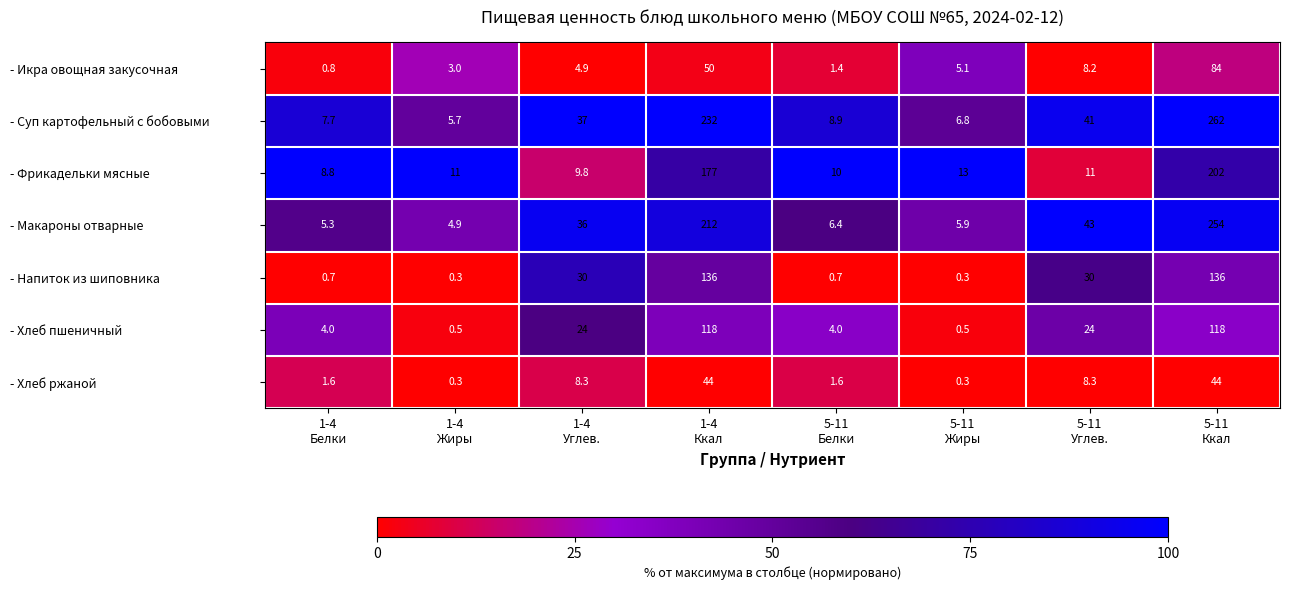

Which series has the largest range (max minus min)?

- Суп картофельный с бобовыми